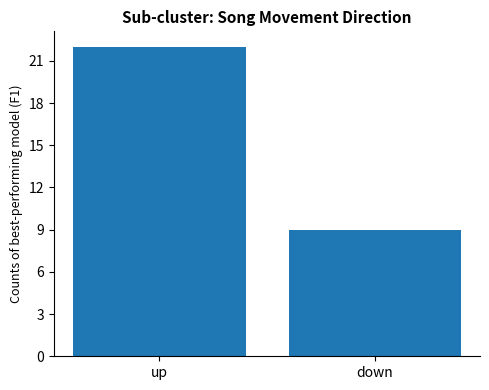

What is the label of the 2nd bar from the left?

down